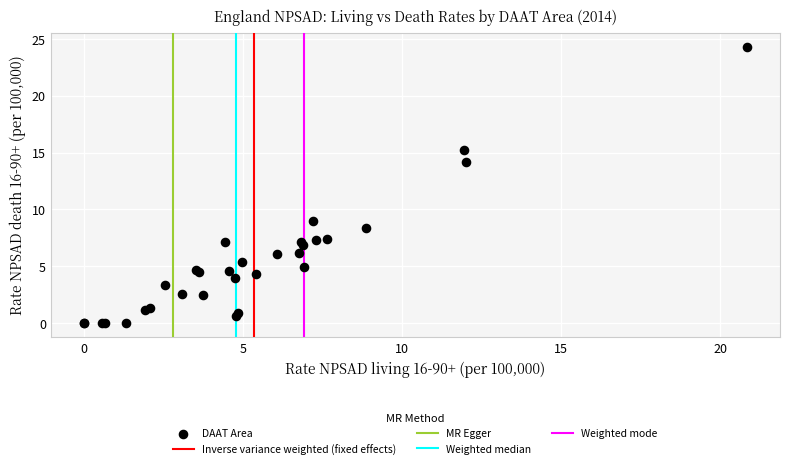

What Y value in the scatter plot is closest to 12?

14.2